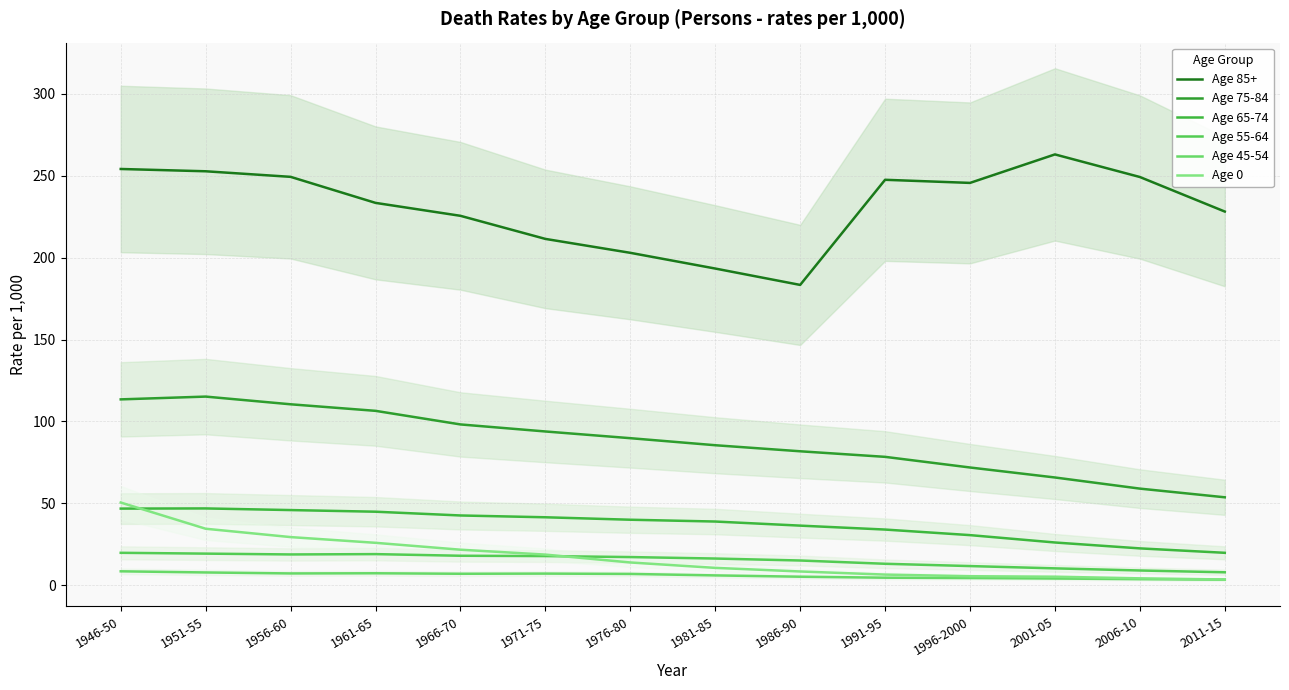

Which category has the lowest value across all series?

2011-15